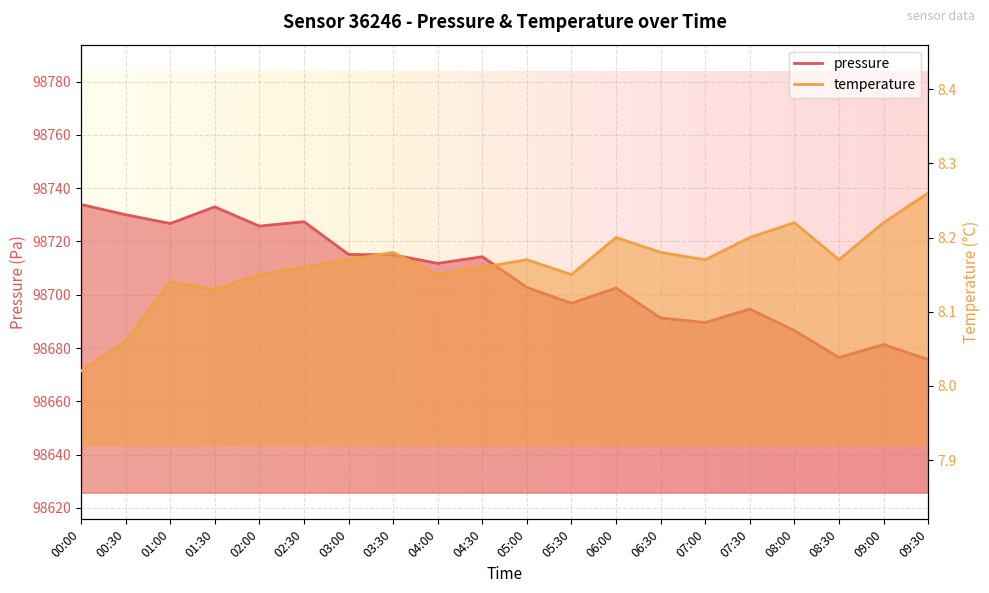

What is the difference between the maximum and minimum values in the temperature series?

0.2